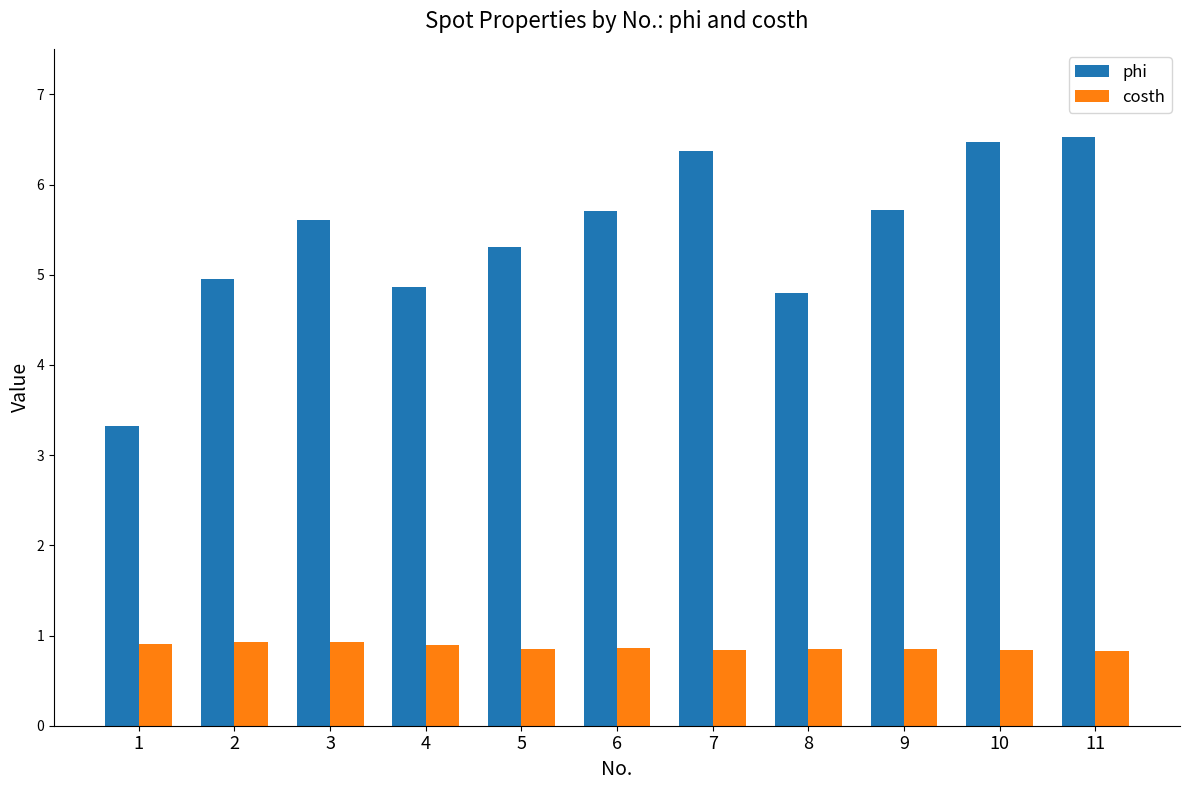

What is the greatest value displayed?

6.5